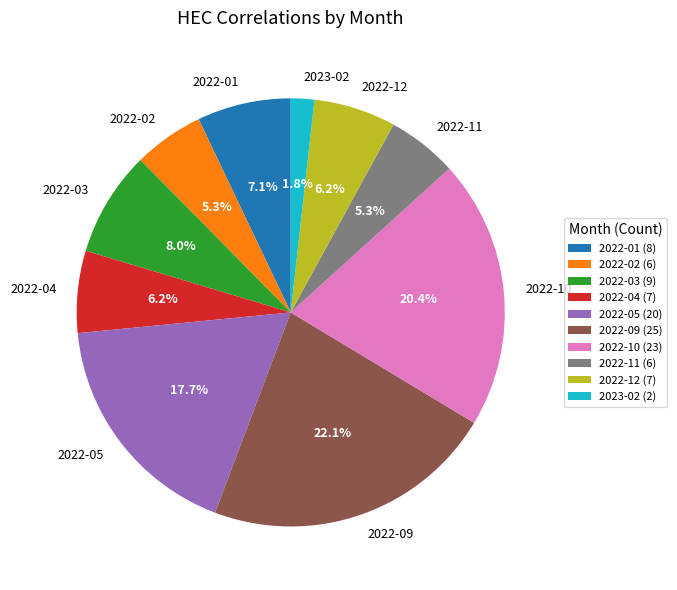

What is the ratio of the value at 2022-11 to the value at 2022-02?

1.0